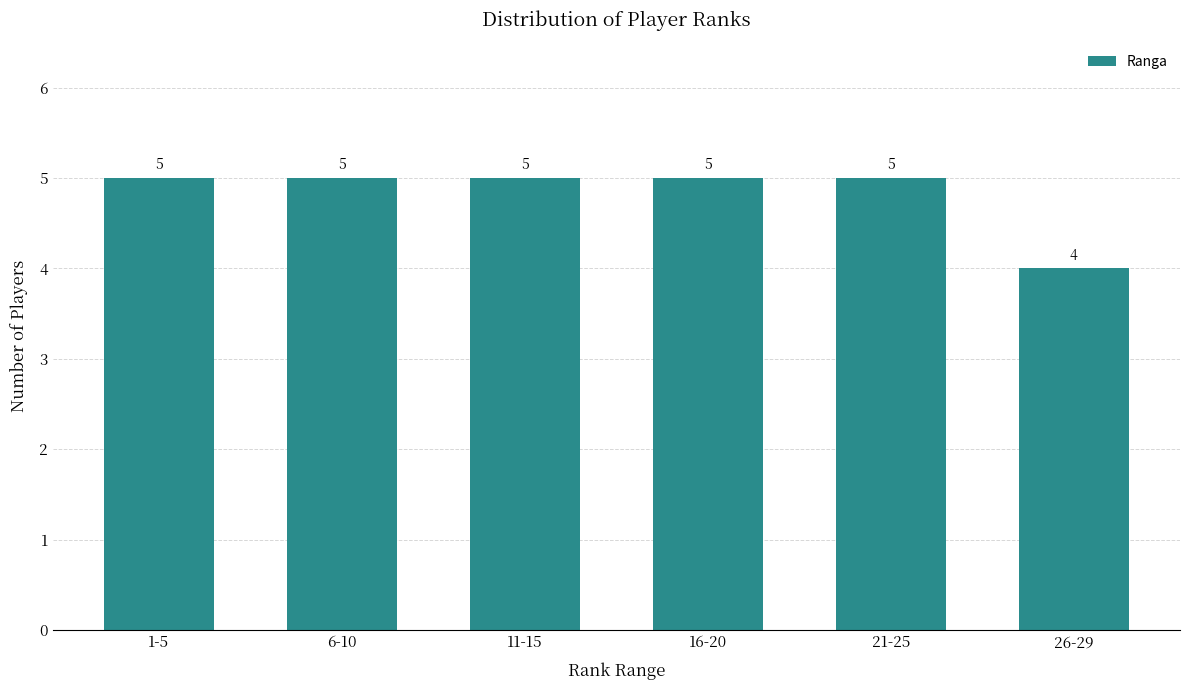

Reading left to right, extract all data points from this chart.

1-5=5	6-10=5	11-15=5	16-20=5	21-25=5	26-29=4